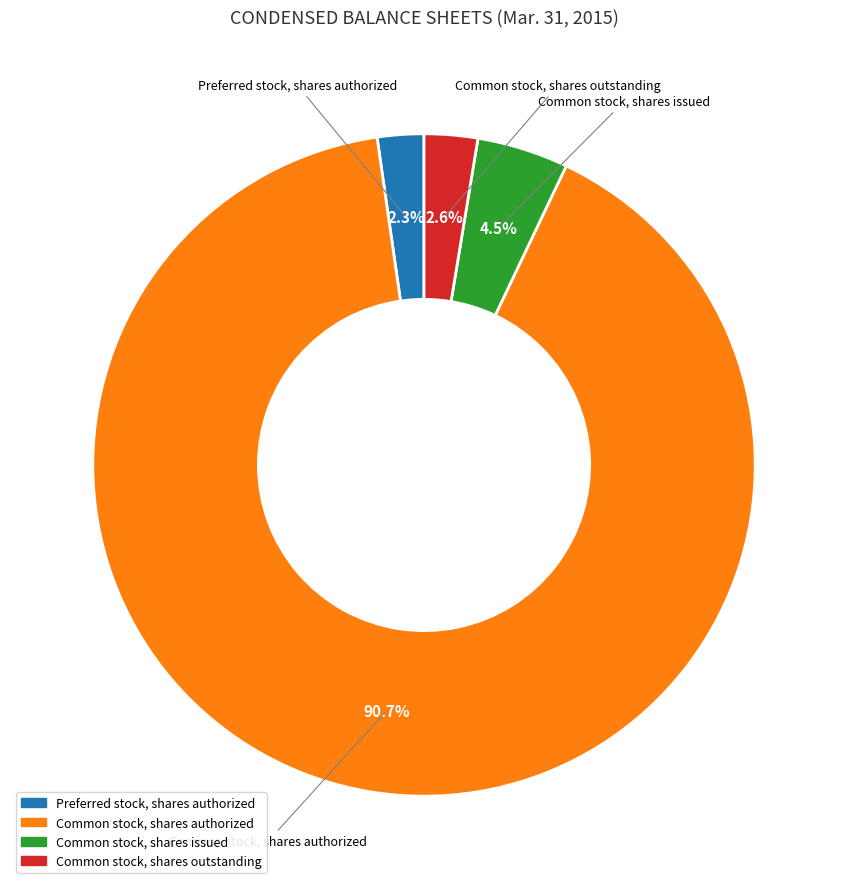

Is it true that Common stock, shares outstanding is 3% of the pie?

True